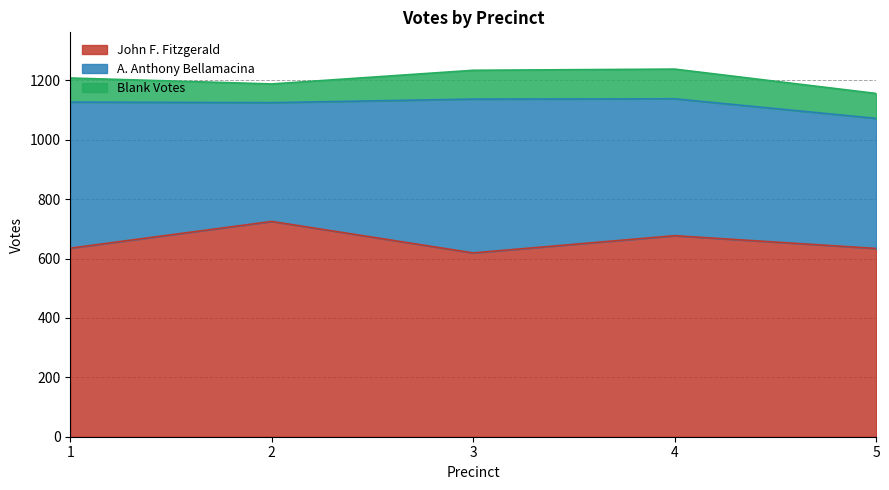

Which category has the lowest value in the A. Anthony Bellamacina series?

2